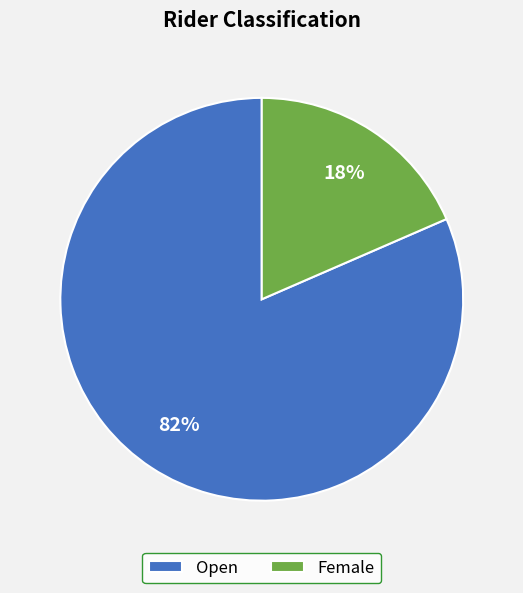

Is Female the majority of the pie?

No